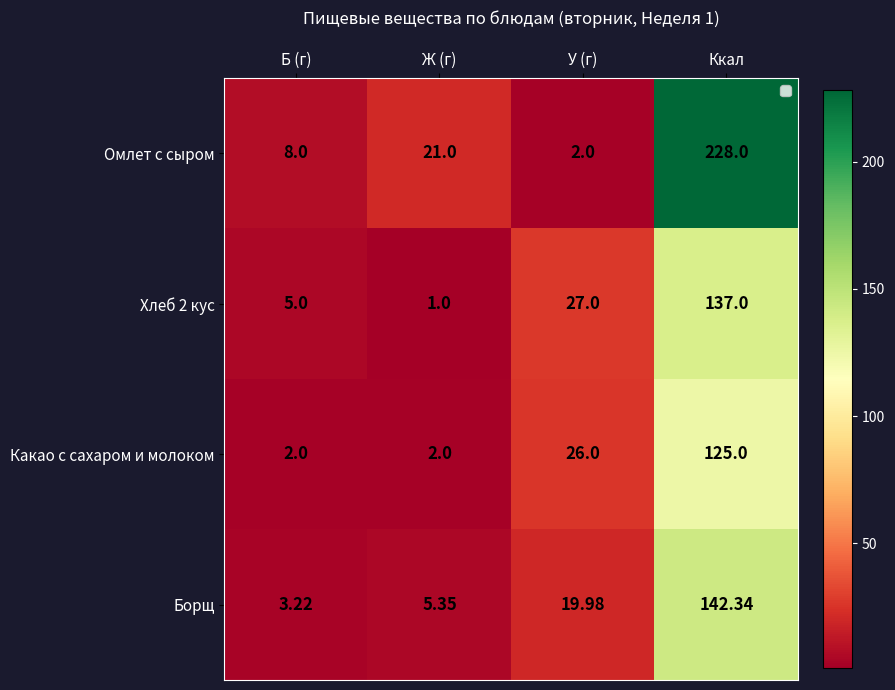

Rank the series by their maximum value, from highest to lowest.

Омлет с сыром, Борщ, Хлеб 2 кус, Какао с сахаром и молоком